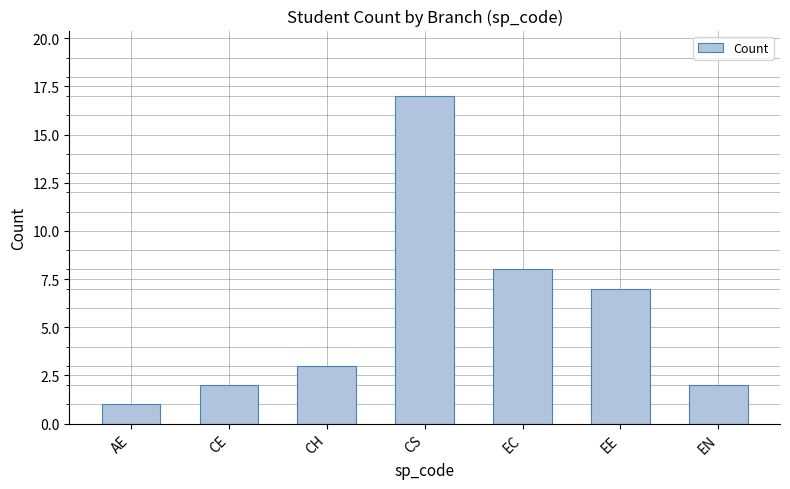

How many distinct data groups are displayed?

1